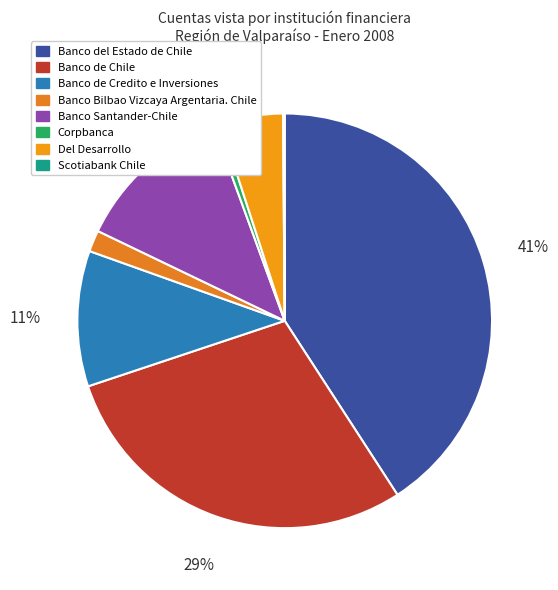

To the nearest percent, what is the difference between the largest and smallest slice percentages?

41%